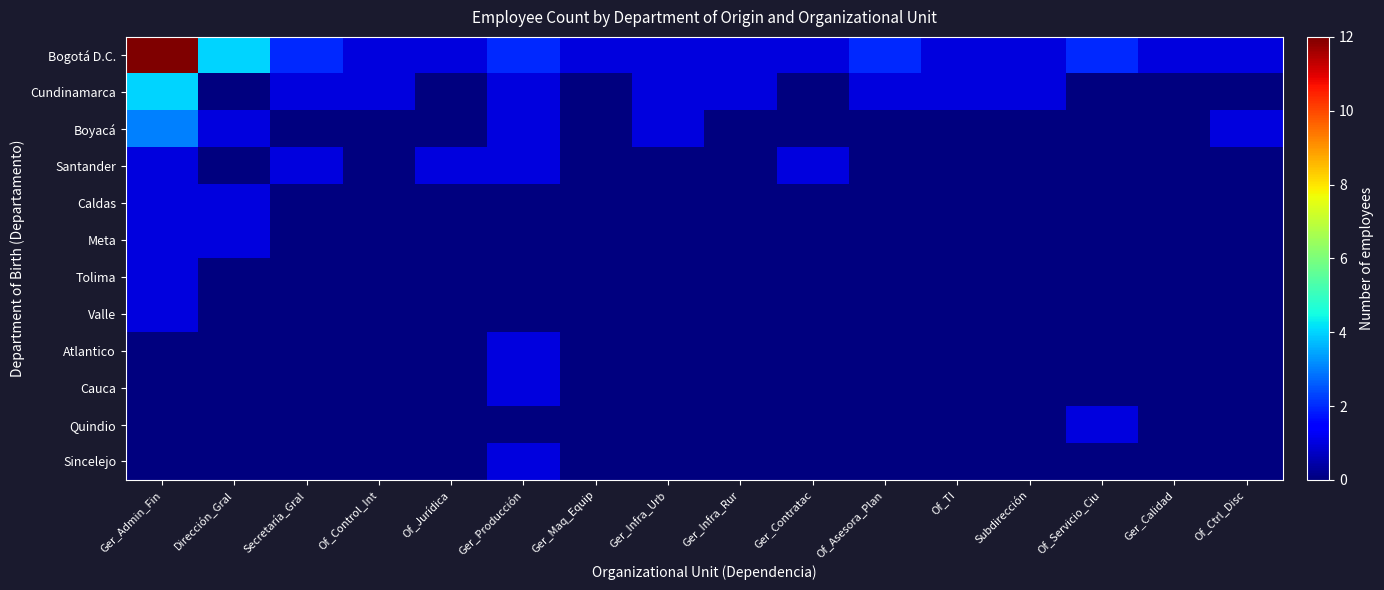

Which series has the widest spread of values?

Bogotá D.C.